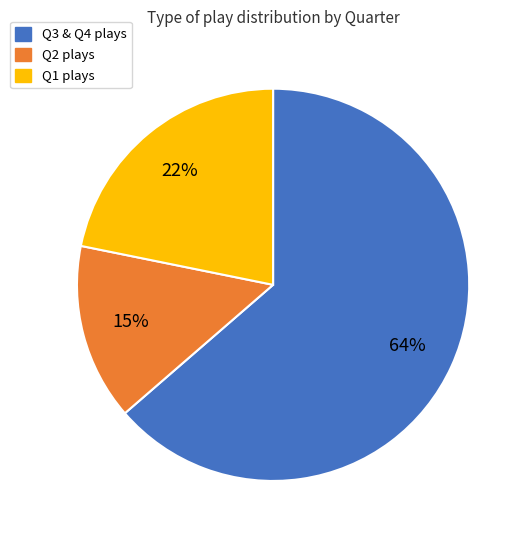

To the nearest percent, what is the average slice percentage?

33%